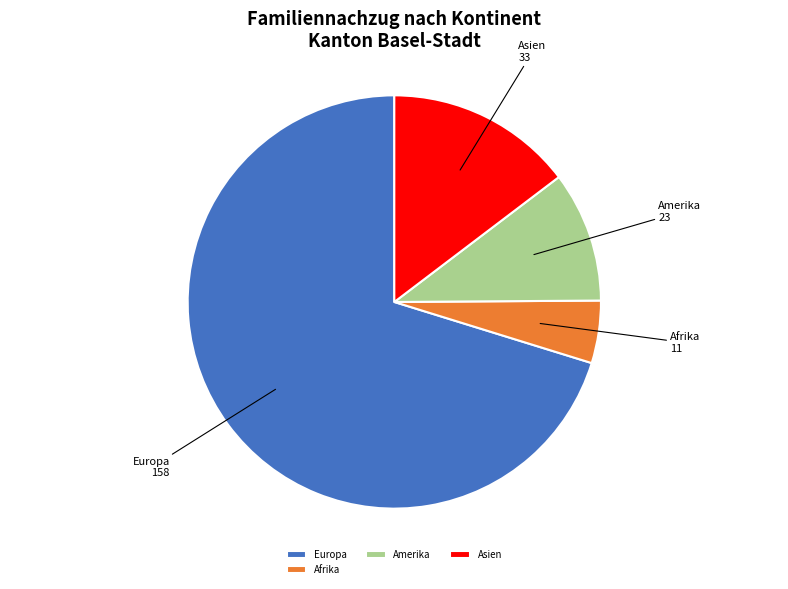

Is it true that Amerika is 10% of the pie?

True